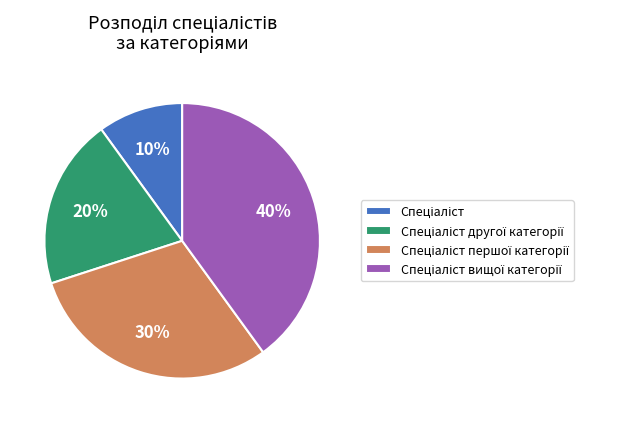

Is there any slice that represents more than half of the pie?

No